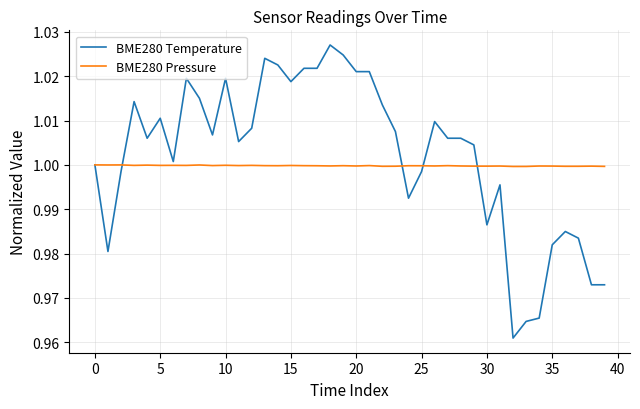

Rank the series by their maximum value, from lowest to highest.

BME280 Pressure, BME280 Temperature